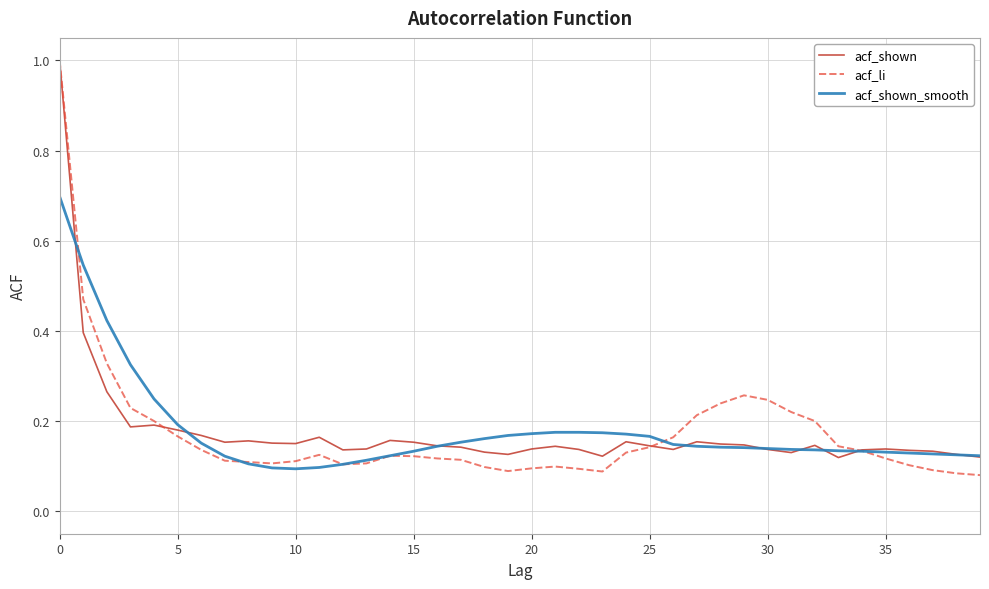

What is the maximum value shown in the chart?

1.0